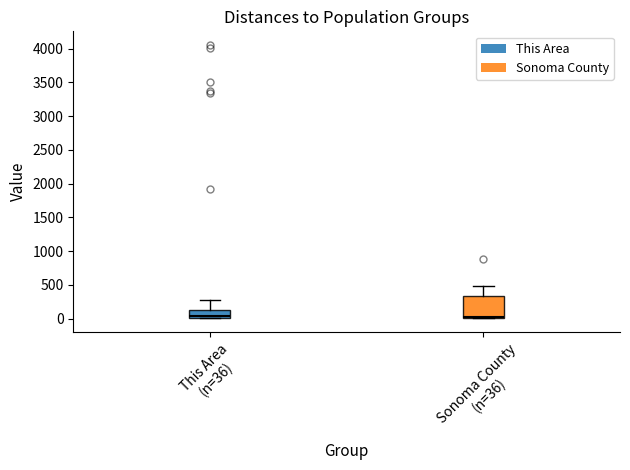

Reading left to right, read every box against the y-axis: the position of its median line, the range the box covers, and the ends of its whiskers. The values are not printed on the chart, so give them approximately, as read against the axis.

This Area (n=36): median 50, box 0 to 100, whiskers 0 to 250
Sonoma County (n=36): median 50, box 0 to 350, whiskers 0 to 500